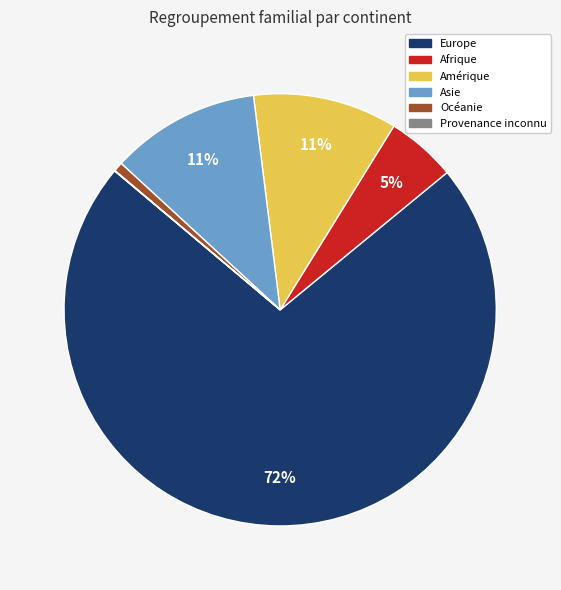

Does Europe represent more than half of the total?

Yes